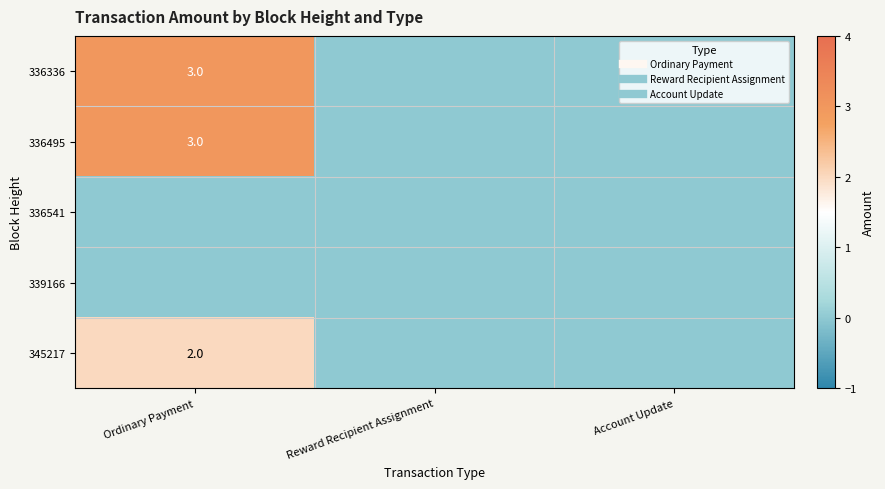

Is the value of 339166 at Ordinary Payment greater than the value of 345217 at Ordinary Payment?

No